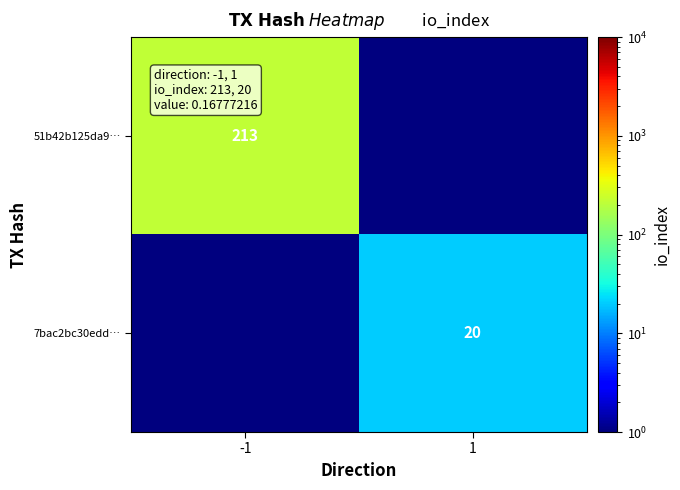

Is it true that 7bac2bc30edd… equals 30.5 at 1?

False